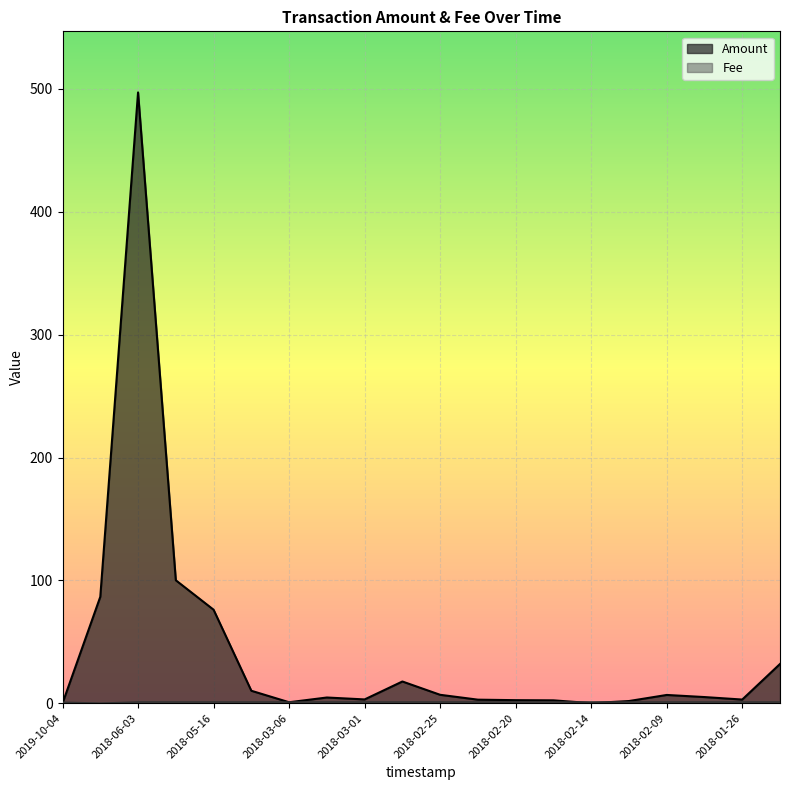

What is the difference between the Amount values at 2018-02-14 and 2018-02-07?

4.9